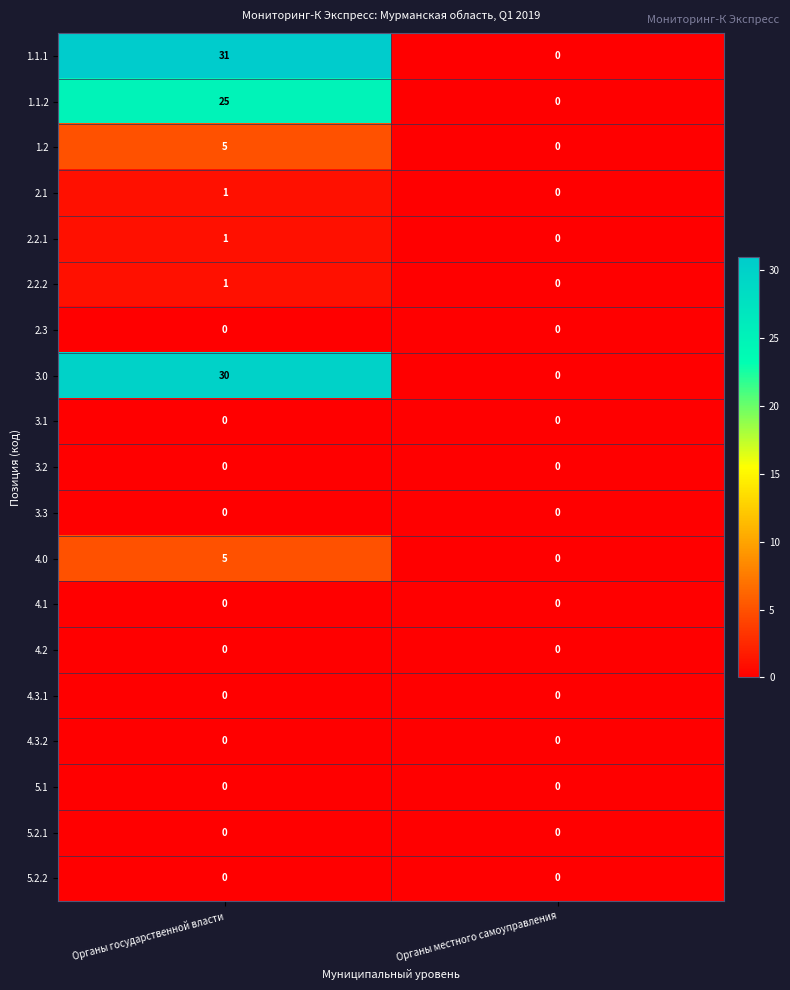

Which series changed the most between Органы государственной власти and Органы местного самоуправления?

1.1.1